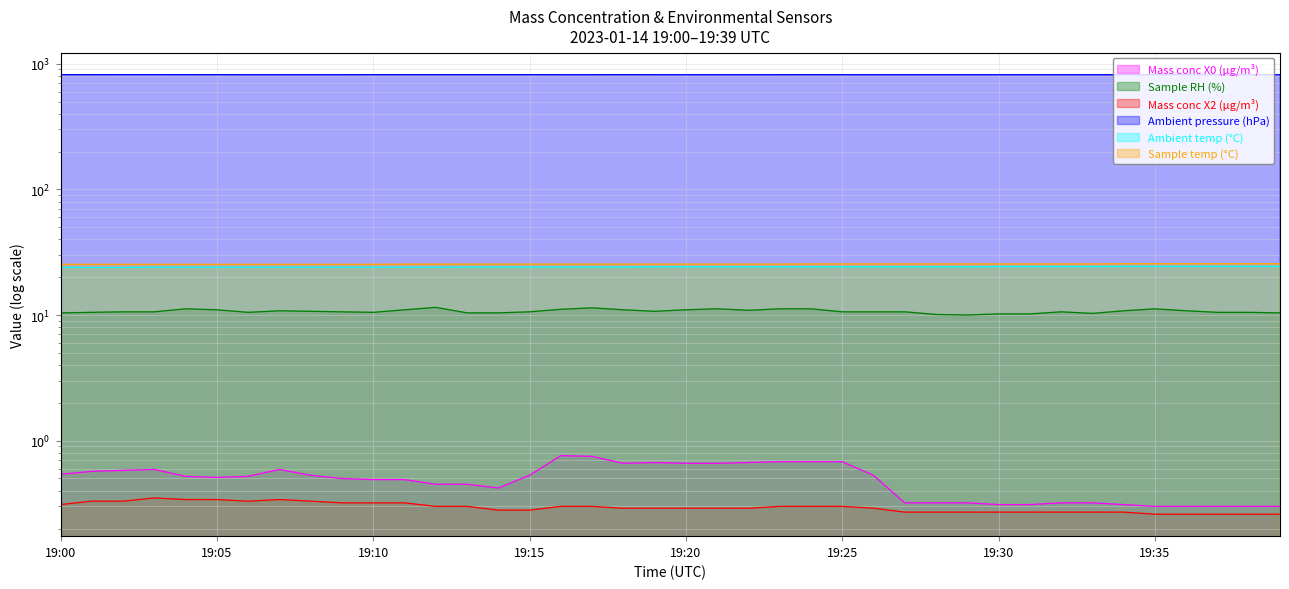

Count the Mass conc X0 (μg/m³) values in the range 0 to 1.

40